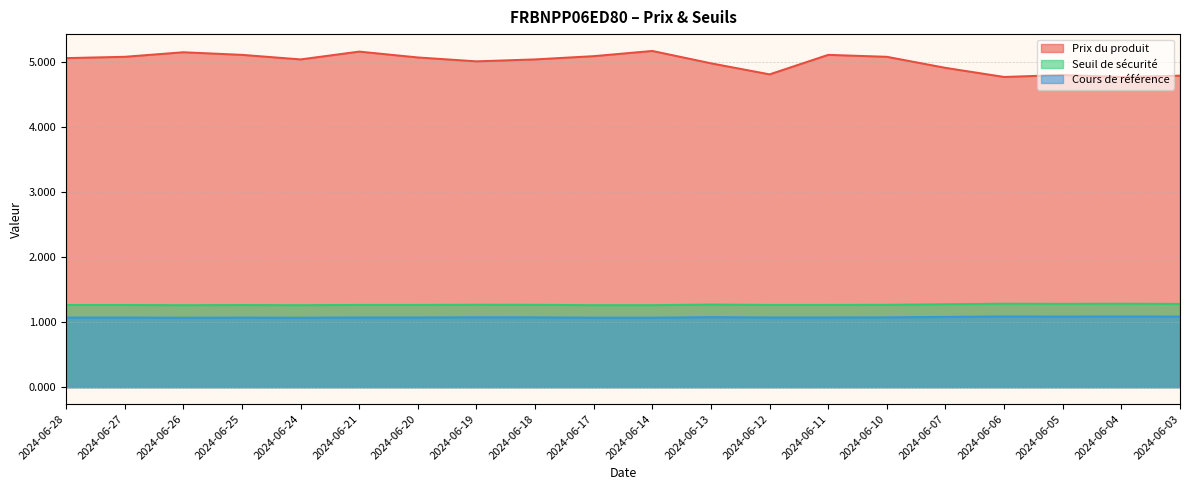

Between 2024-06-17 and 2024-06-13, which series saw the biggest shift?

Prix du produit